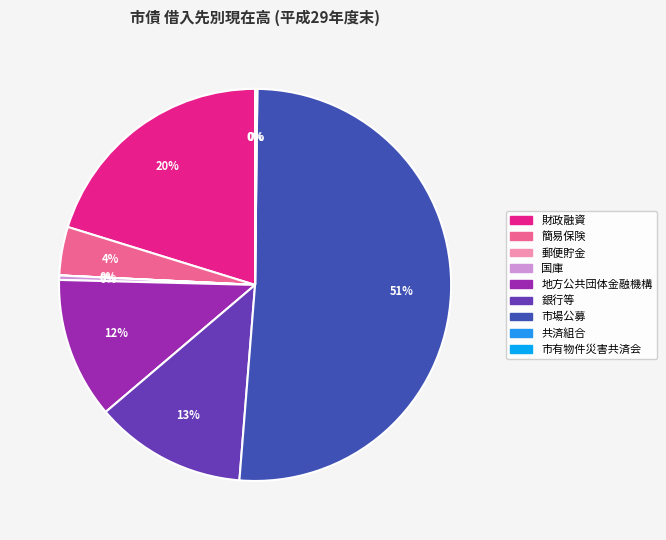

Which category has the biggest portion of the pie?

市場公募